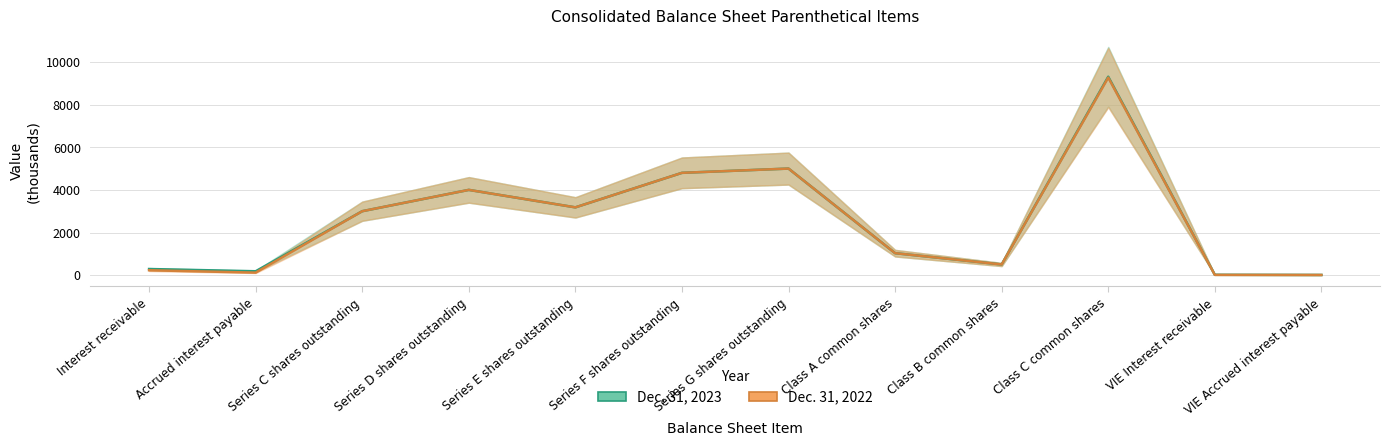

Which has a higher value, VIE Interest receivable or Class B common shares?

Class B common shares